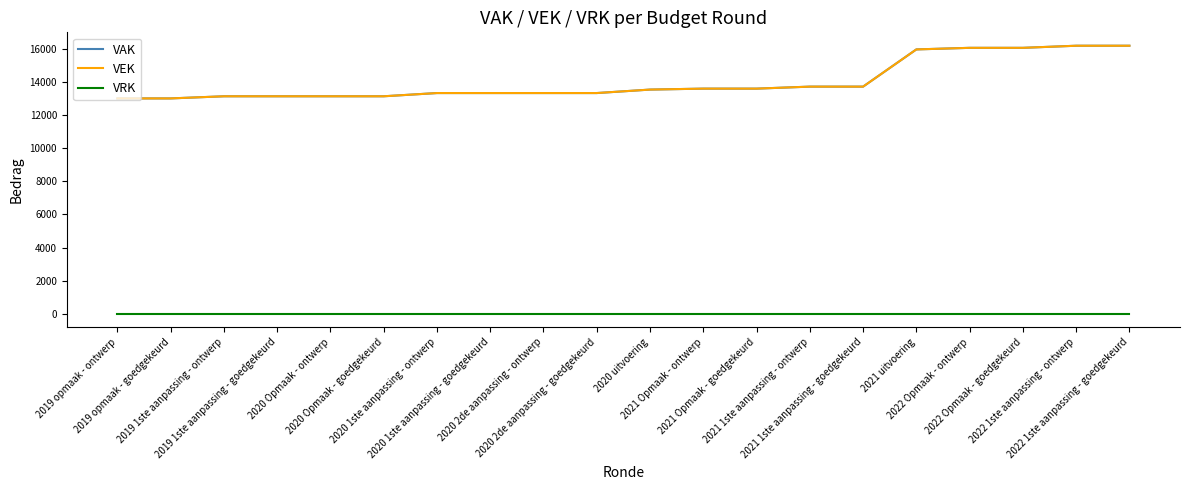

What is the maximum value shown in the chart?

16188